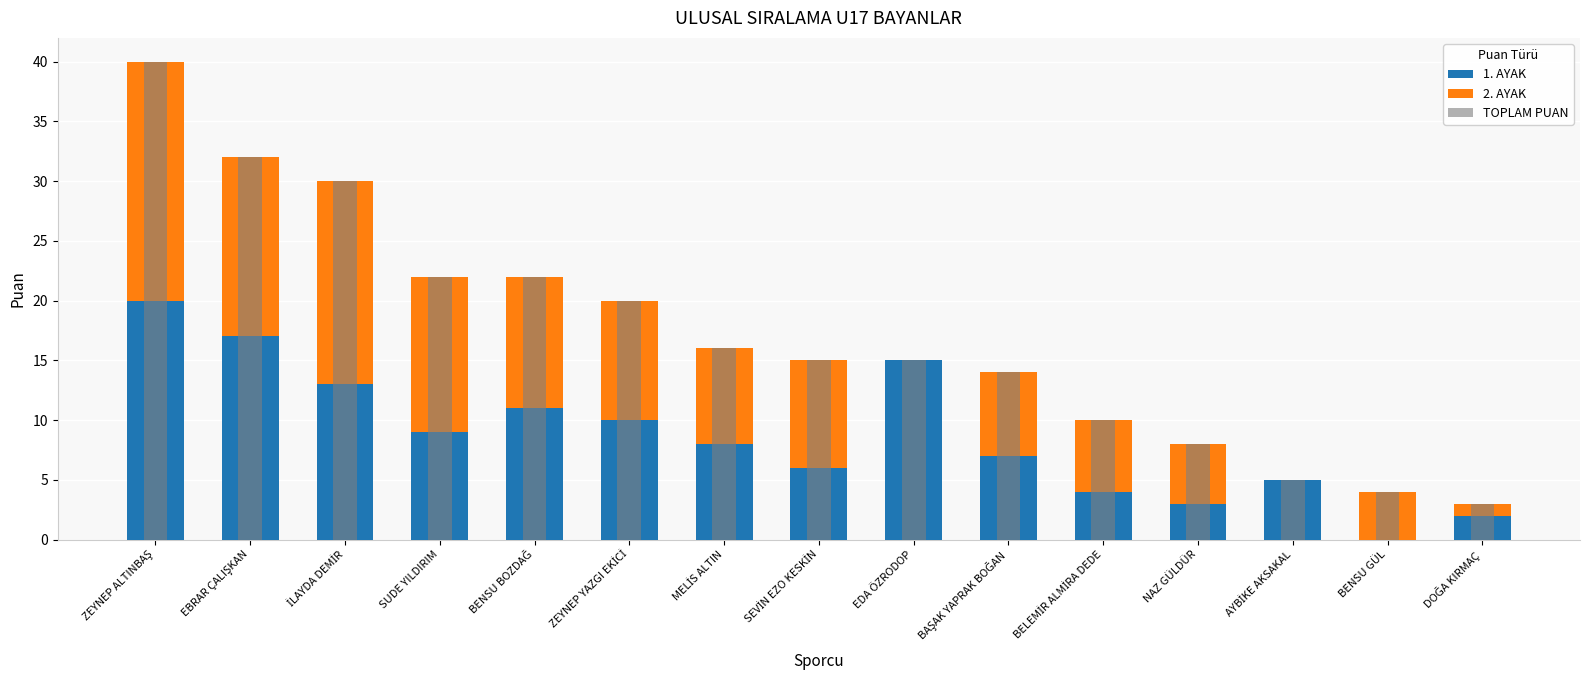

Reading left to right, list all the values displayed in this chart.

1. AYAK: 20	17	13	9	11	10	8	6	15	7	4	3	5	0	2
2. AYAK: 20	15	17	13	11	10	8	9	0	7	6	5	0	4	1
TOPLAM PUAN: 40	32	30	22	22	20	16	15	15	14	10	8	5	4	3